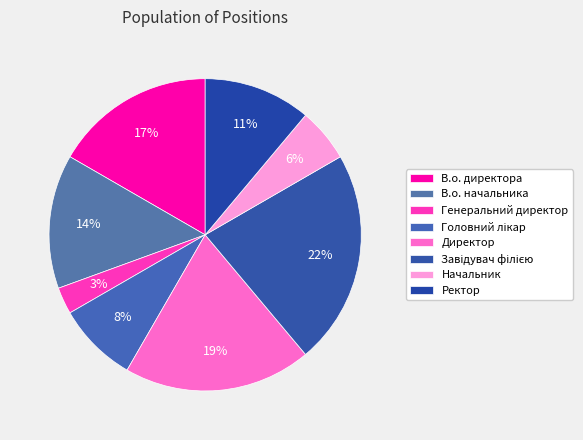

Count the number of slices in the pie.

8